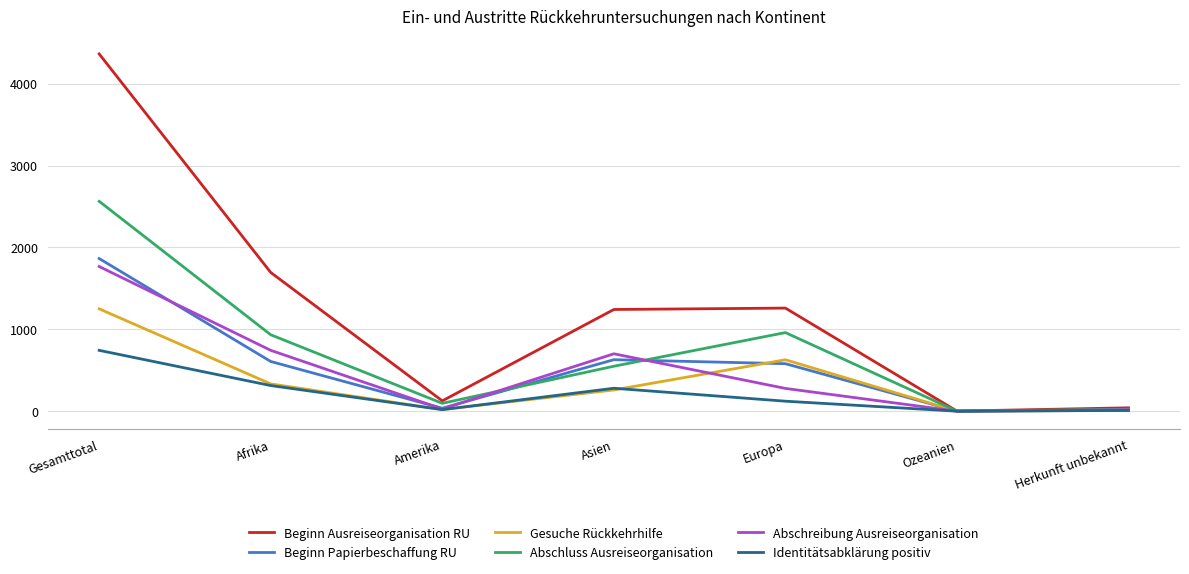

What is the total value across all series at Asien?

3660